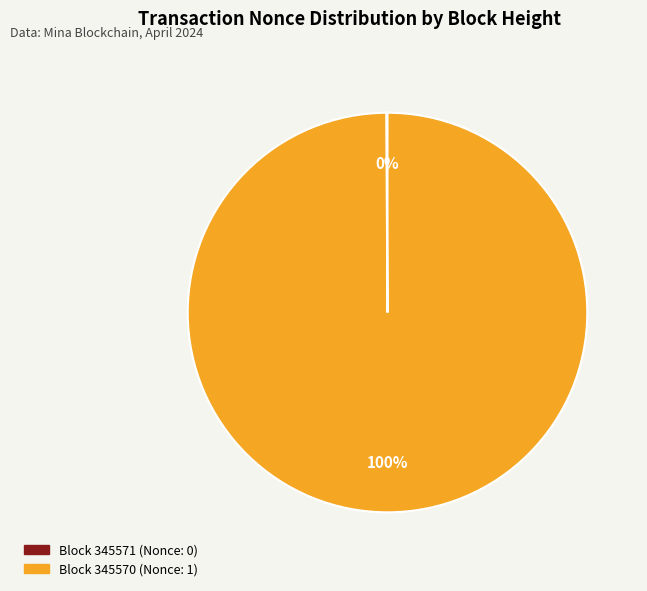

Is there any slice that represents more than half of the pie?

Yes